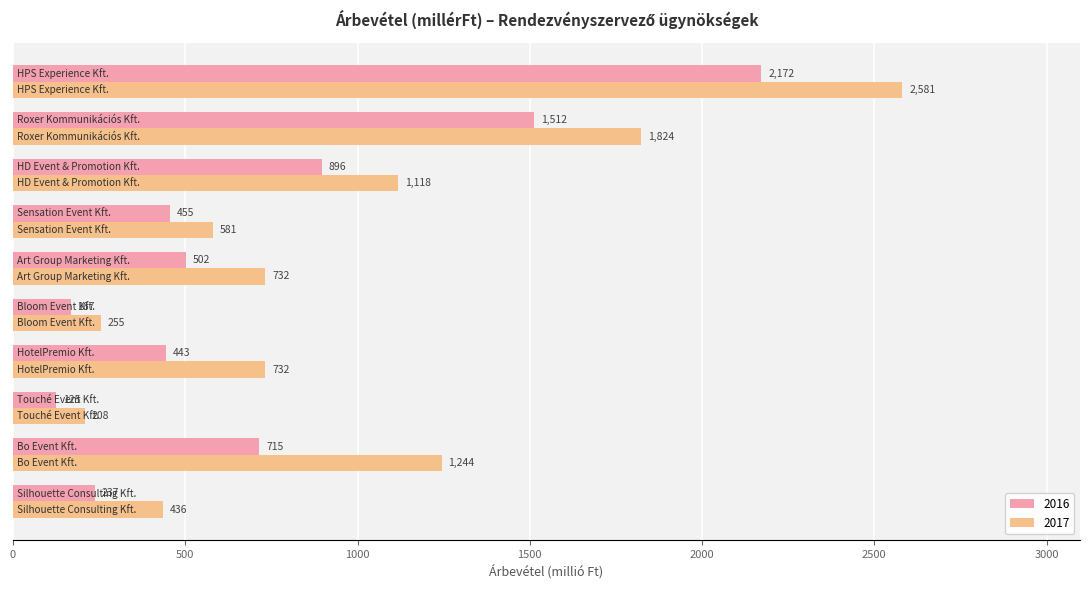

What is the greatest value displayed?

2581